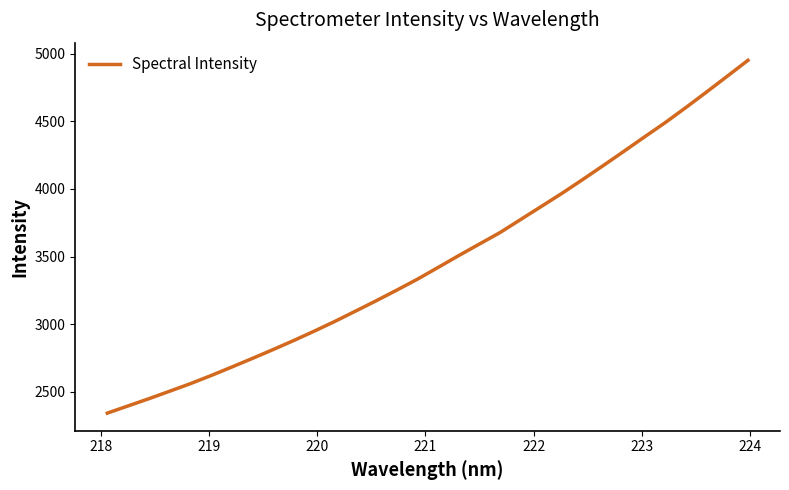

Is this an area chart (filled region under the line)?

No